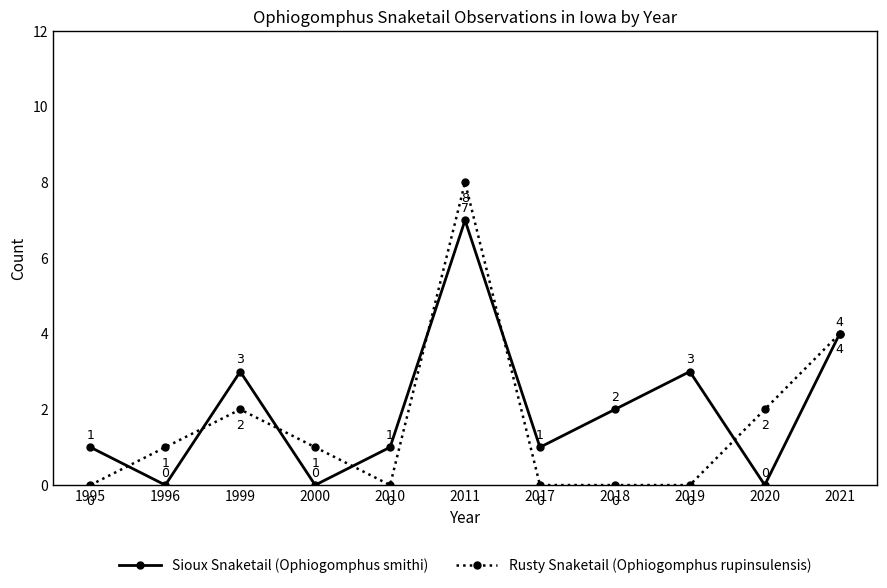

Is this an area chart (filled region under the line)?

No